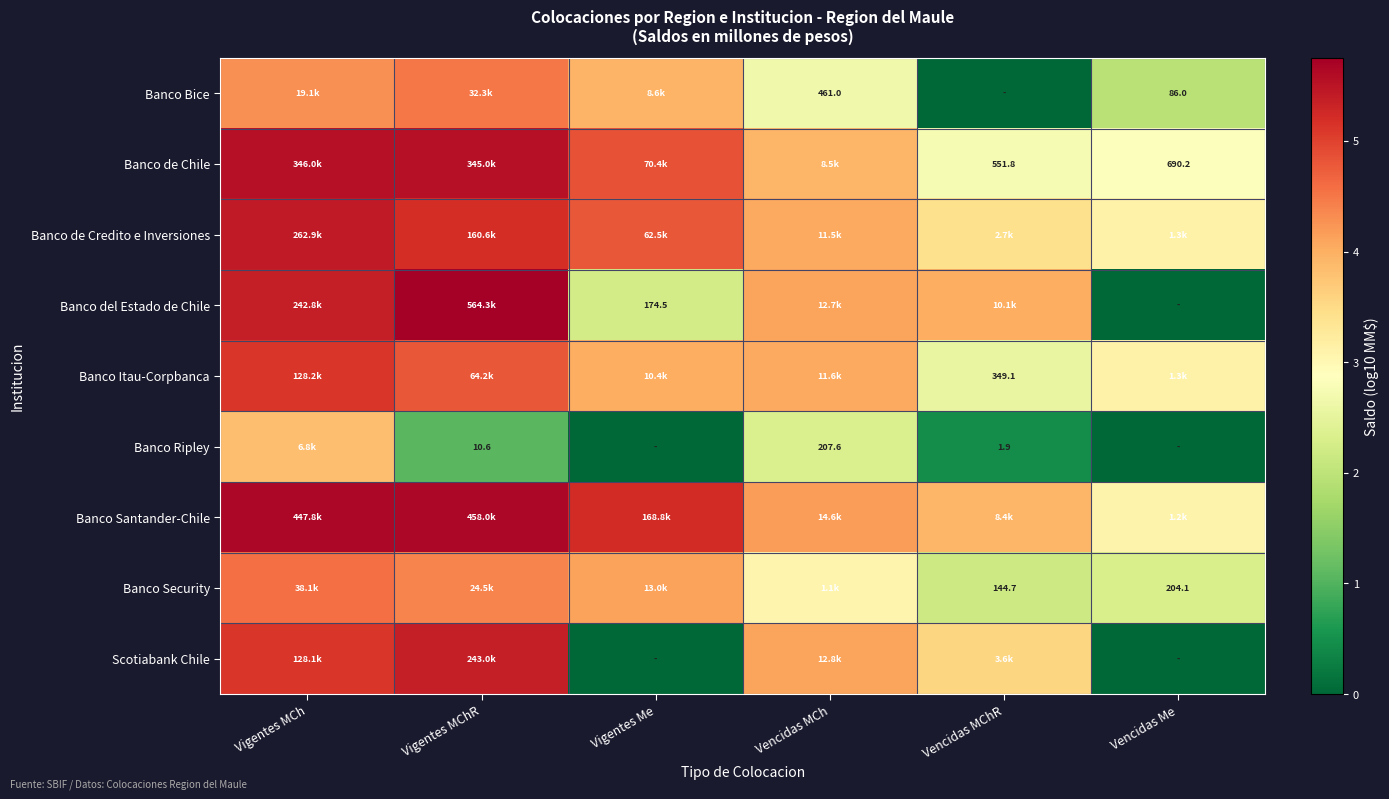

What is the greatest value displayed?

5.8